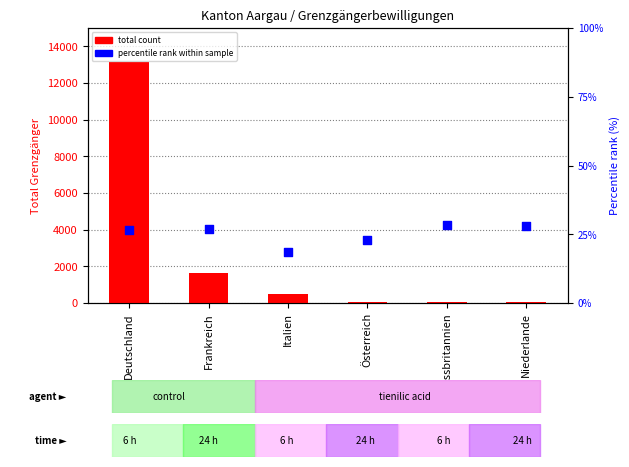

Is the value of total count at Niederlande greater than the value of percentile rank within sample at Italien?

Yes